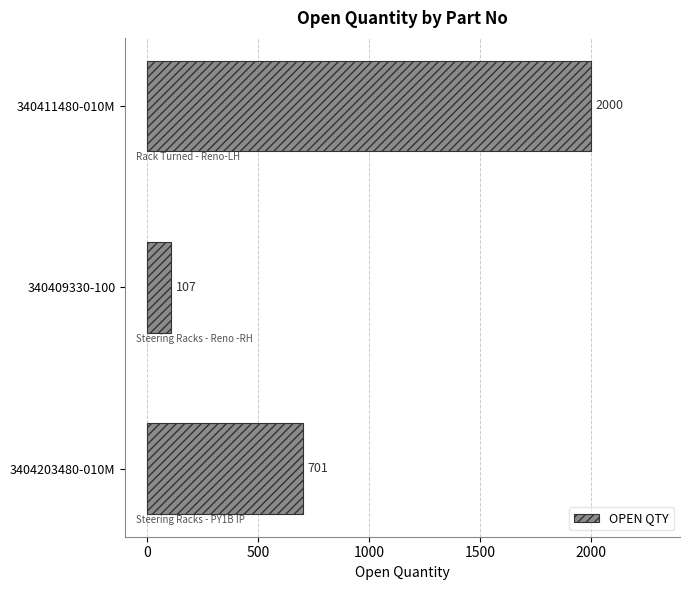

How many values are between 107 and 2000?

3